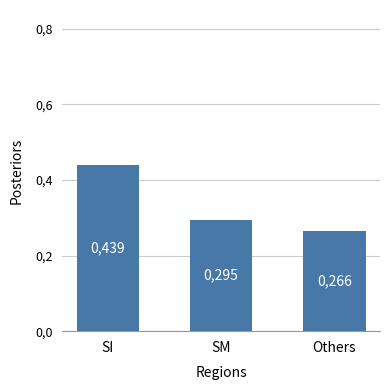

What is the difference between the maximum and minimum values?

0.2